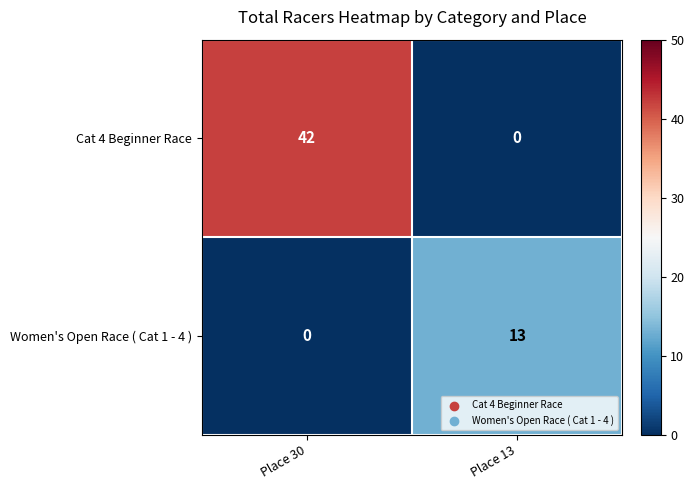

Which series has the largest range (max minus min)?

Cat 4 Beginner Race